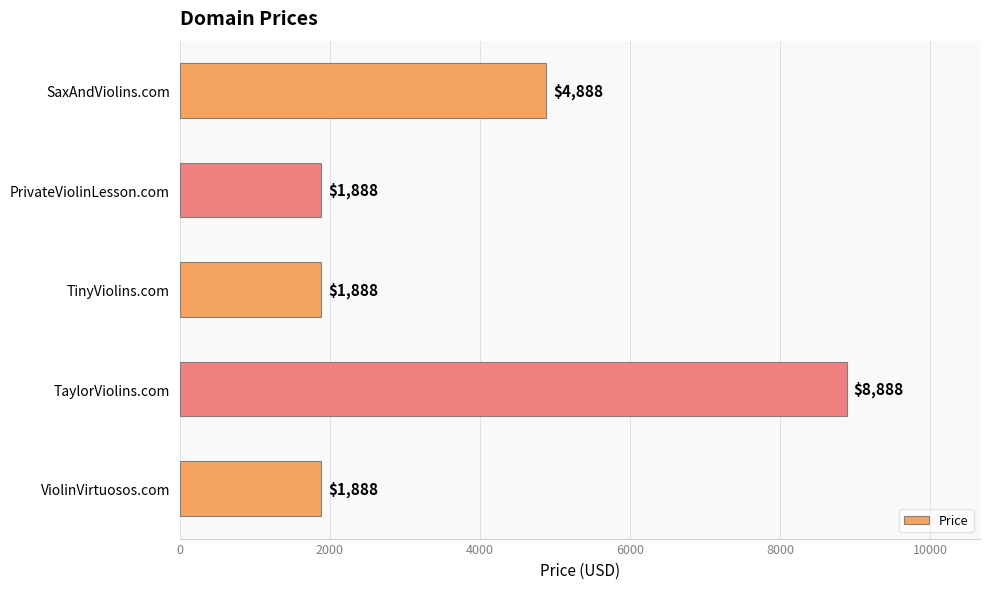

What is the difference between the second highest and minimum values?

3000